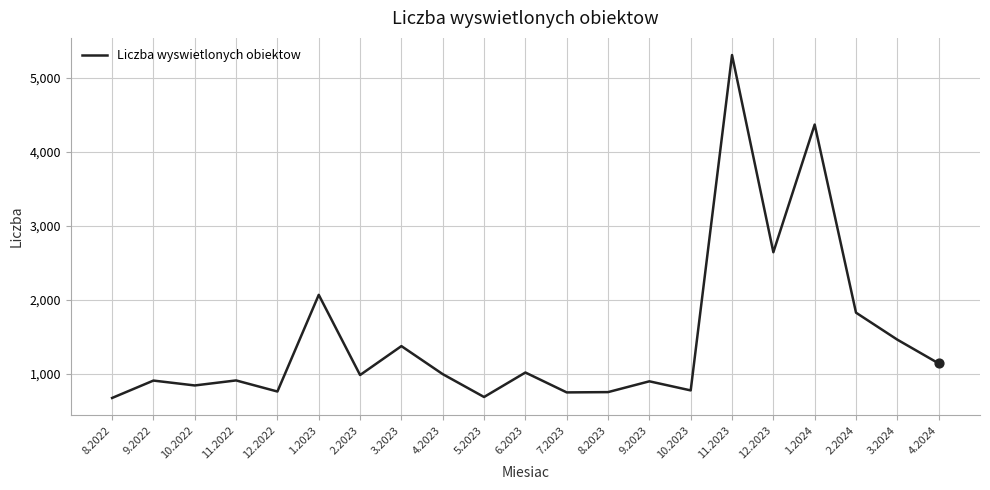

Which has a higher value, 2.2024 or 1.2024?

1.2024